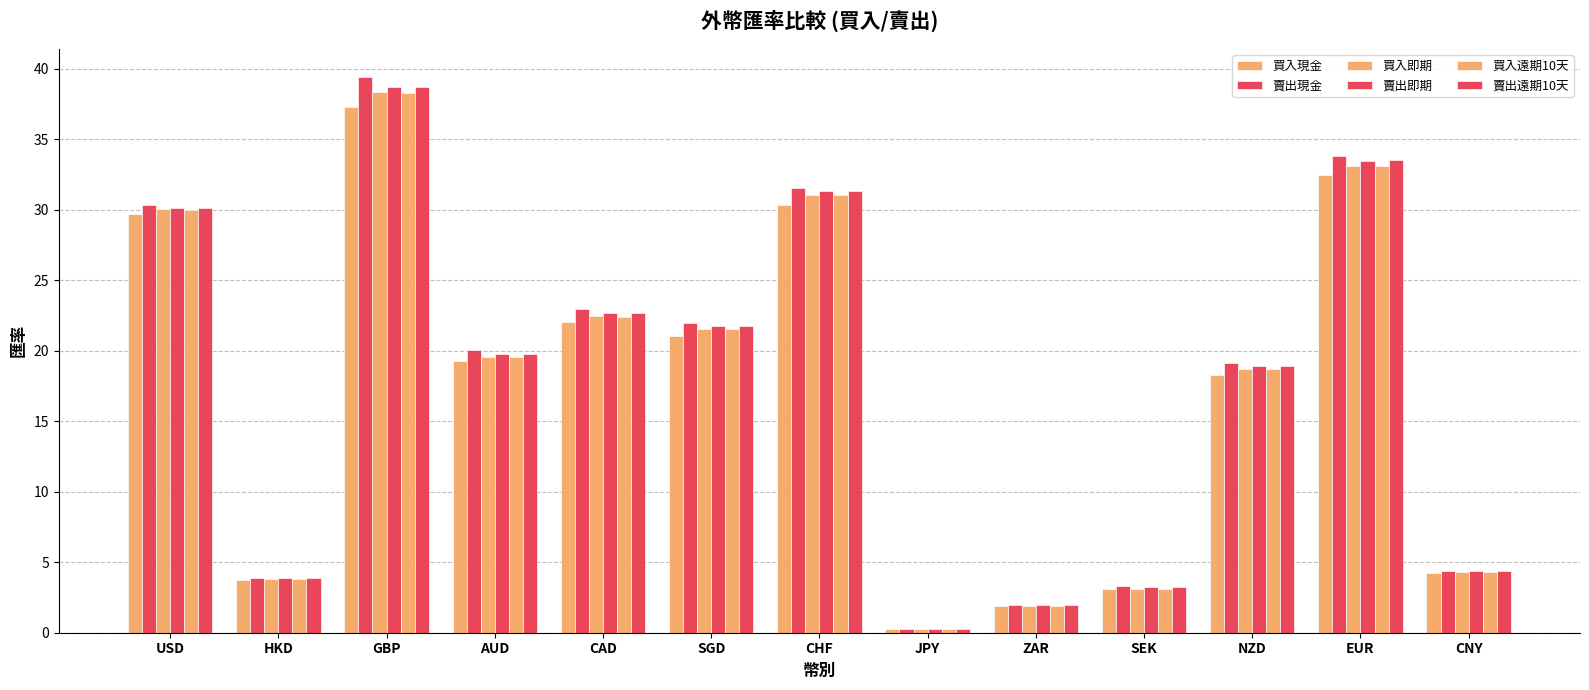

Reading left to right, what are all the values shown in this chart?

買入現金: USD=29.7	HKD=3.7	GBP=37.3	AUD=19.3	CAD=22.1	SGD=21.1	CHF=30.4	JPY=0.3	ZAR=1.9	SEK=3.1	NZD=18.3	EUR=32.5	CNY=4.2
賣出現金: USD=30.4	HKD=3.9	GBP=39.5	AUD=20.1	CAD=23.0	SGD=22.0	CHF=31.6	JPY=0.3	ZAR=2.0	SEK=3.3	NZD=19.2	EUR=33.8	CNY=4.4
買入即期: USD=30.0	HKD=3.8	GBP=38.3	AUD=19.6	CAD=22.4	SGD=21.6	CHF=31.0	JPY=0.3	ZAR=1.9	SEK=3.1	NZD=18.7	EUR=33.1	CNY=4.3
賣出即期: USD=30.1	HKD=3.9	GBP=38.8	AUD=19.8	CAD=22.7	SGD=21.8	CHF=31.3	JPY=0.3	ZAR=2.0	SEK=3.2	NZD=18.9	EUR=33.5	CNY=4.3
買入遠期10天: USD=30.0	HKD=3.8	GBP=38.3	AUD=19.6	CAD=22.4	SGD=21.6	CHF=31.0	JPY=0.3	ZAR=1.9	SEK=3.1	NZD=18.7	EUR=33.1	CNY=4.3
賣出遠期10天: USD=30.1	HKD=3.9	GBP=38.8	AUD=19.8	CAD=22.7	SGD=21.7	CHF=31.3	JPY=0.3	ZAR=2.0	SEK=3.2	NZD=18.9	EUR=33.5	CNY=4.3